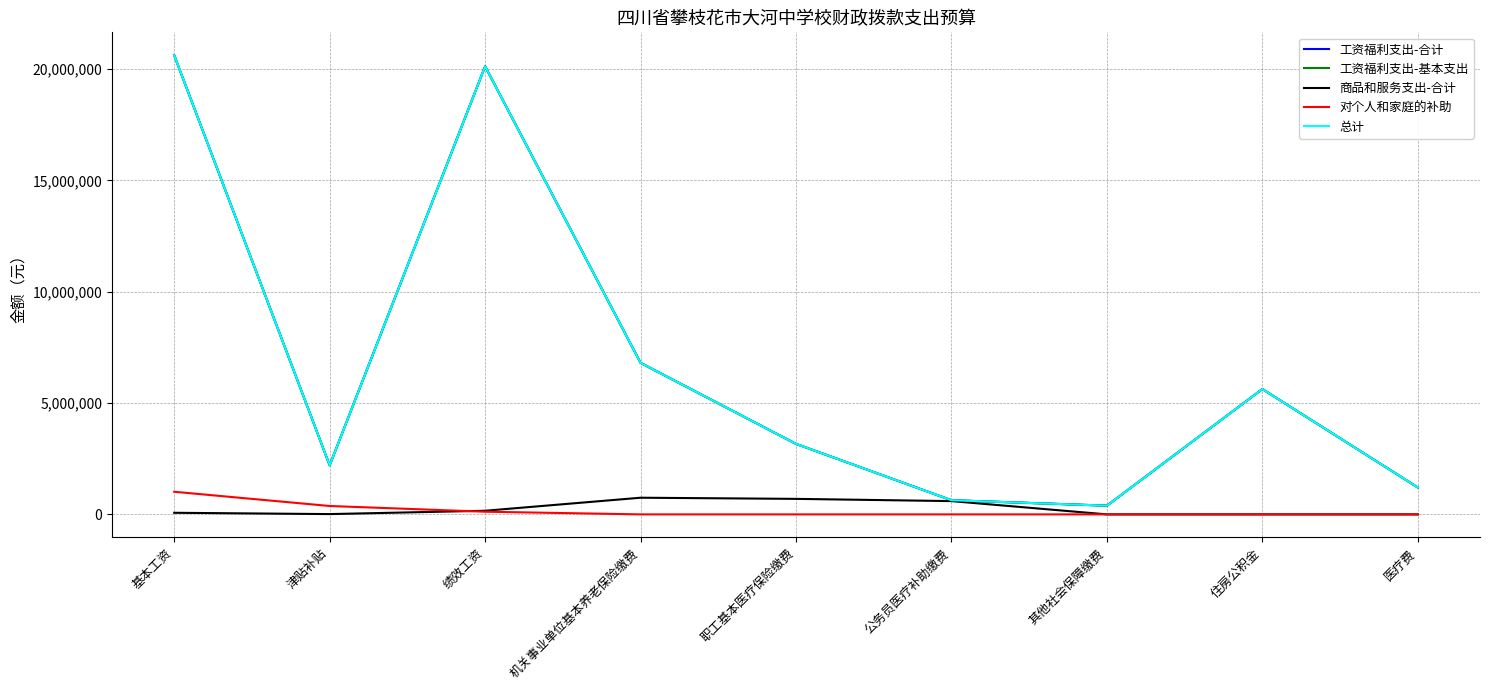

Count the 对个人和家庭的补助 values in the range 0 to 120000.

7